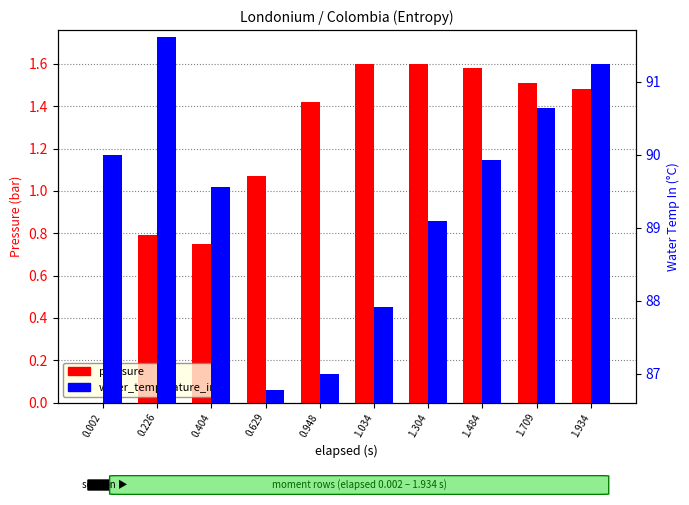

Rank the series at 0.404 from highest to lowest value.

water_temperature_in, pressure